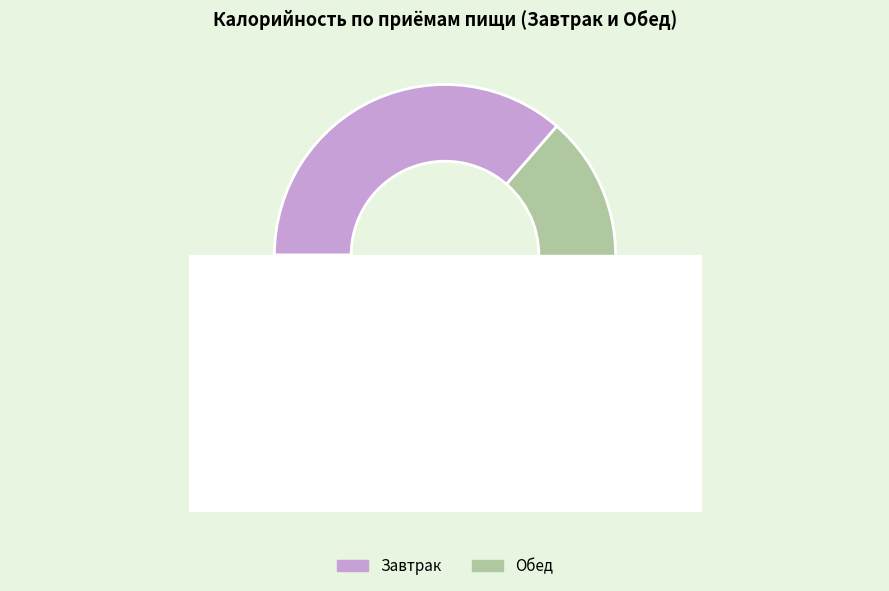

The Обед slice represents 43% of the pie. True or false?

True